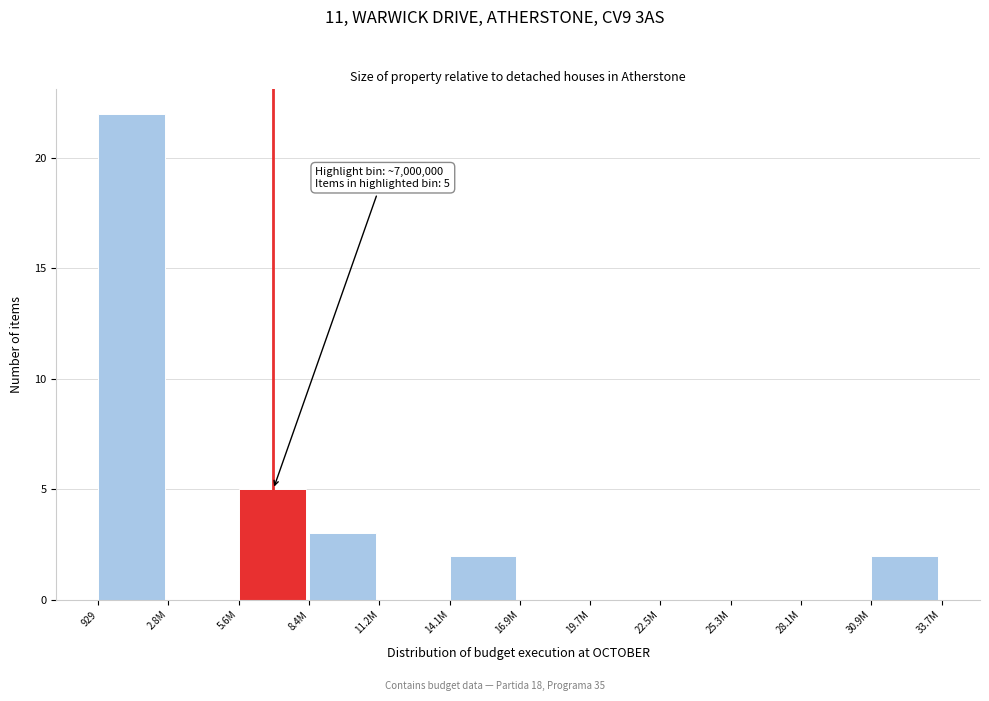

Reading left to right, what are all the values shown in this chart?

929=22	2.8M=0	5.6M=5	8.4M=3	11.2M=0	14.1M=2	16.9M=0	19.7M=0	22.5M=0	25.3M=0	28.1M=0	30.9M=2